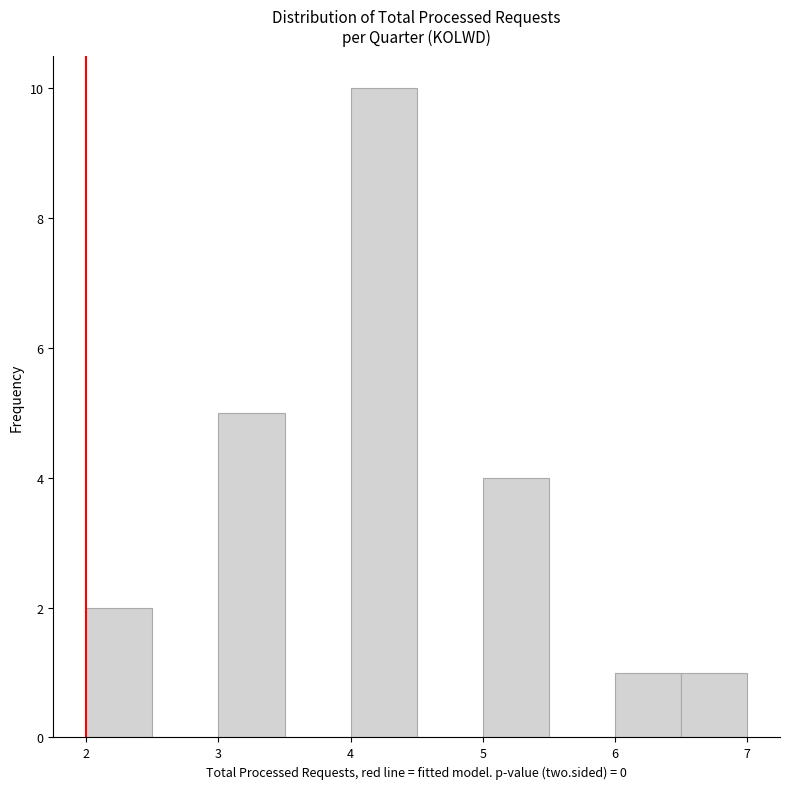

Reading left to right, transcribe this chart: for each bar, give the range it covers on the x-axis and its height. The values are not printed on the chart, so give them approximately, as read against the axis.

2.0 to 2.5: 2
2.5 to 3.0: 0
3.0 to 3.5: 5
3.5 to 4.0: 0
4.0 to 4.5: 10
4.5 to 5.0: 0
5.0 to 5.5: 4
5.5 to 6.0: 0
6.0 to 6.5: 1
6.5 to 7.0: 1